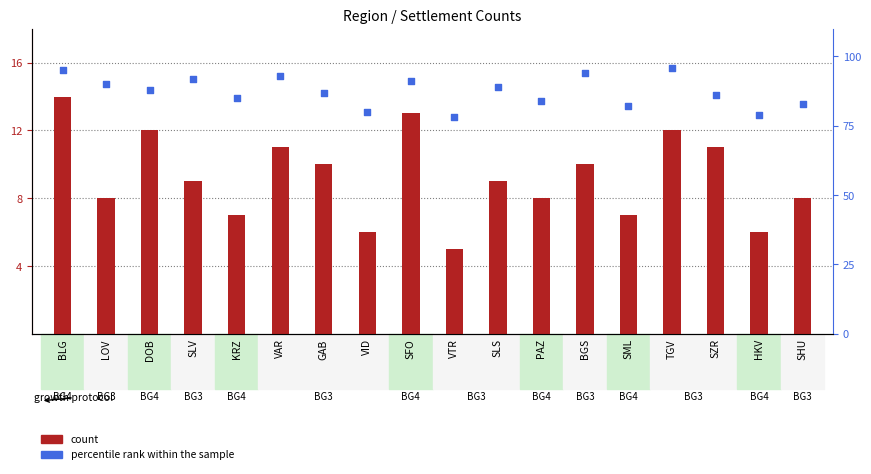

At how many categories does at least one series exceed 20?

18